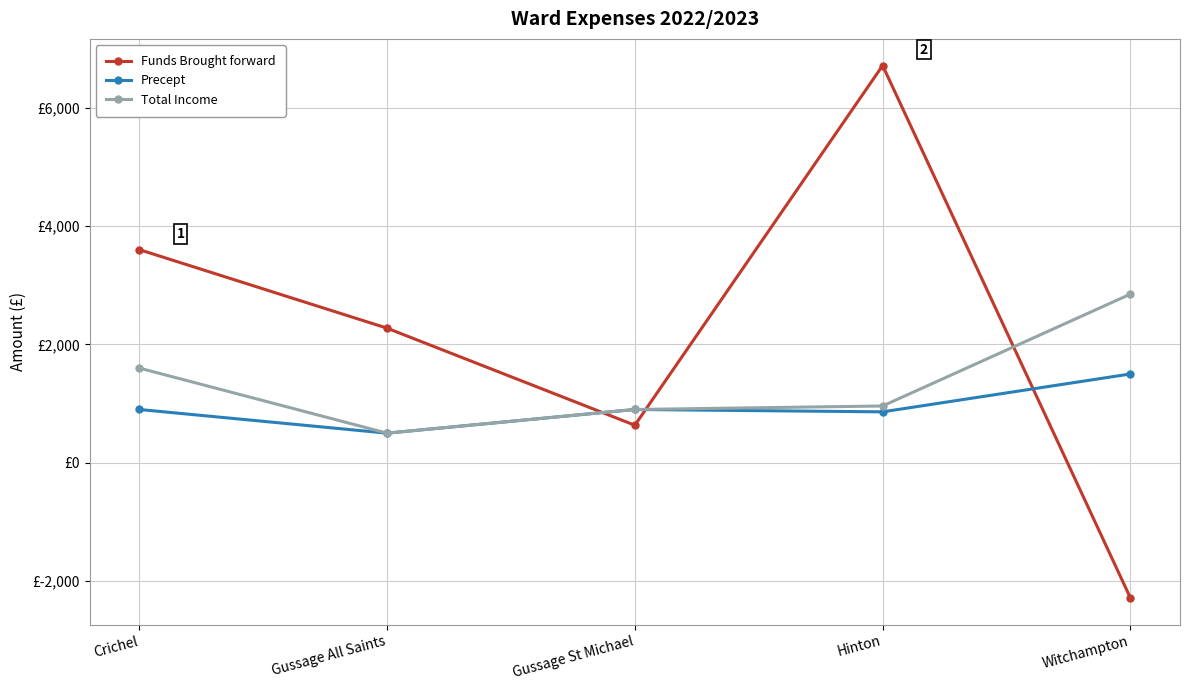

At which category is the sum across all series the highest?

Hinton